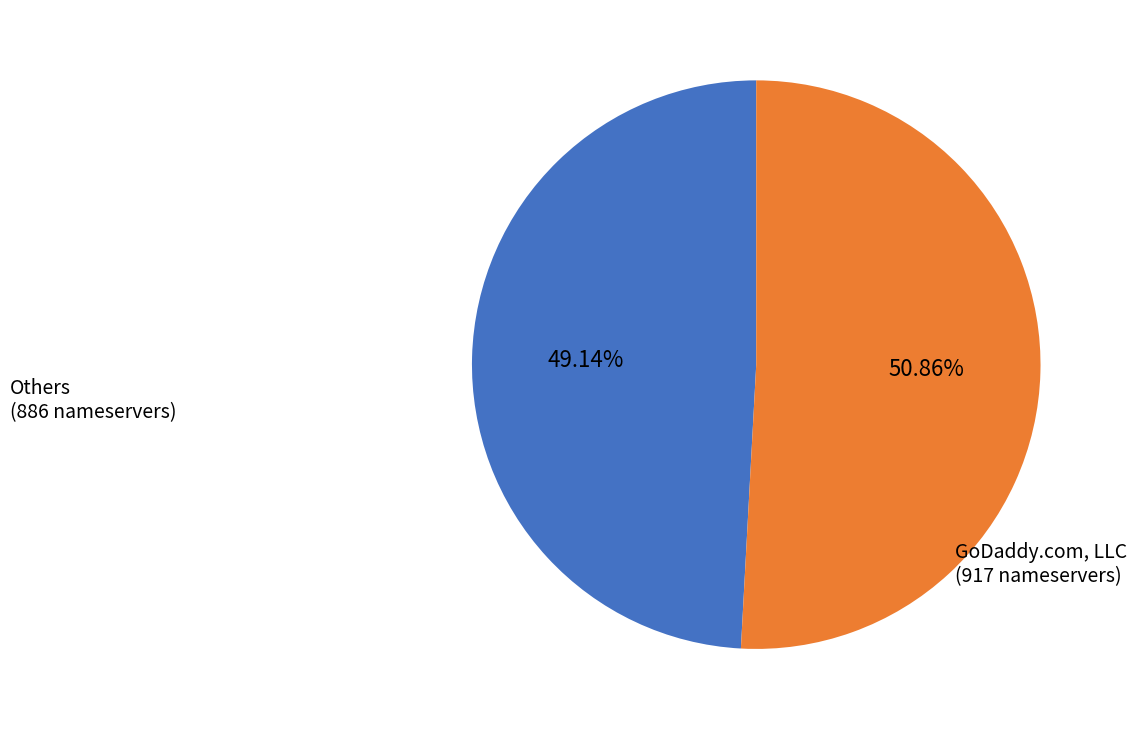

Is there a majority slice in this chart?

Yes